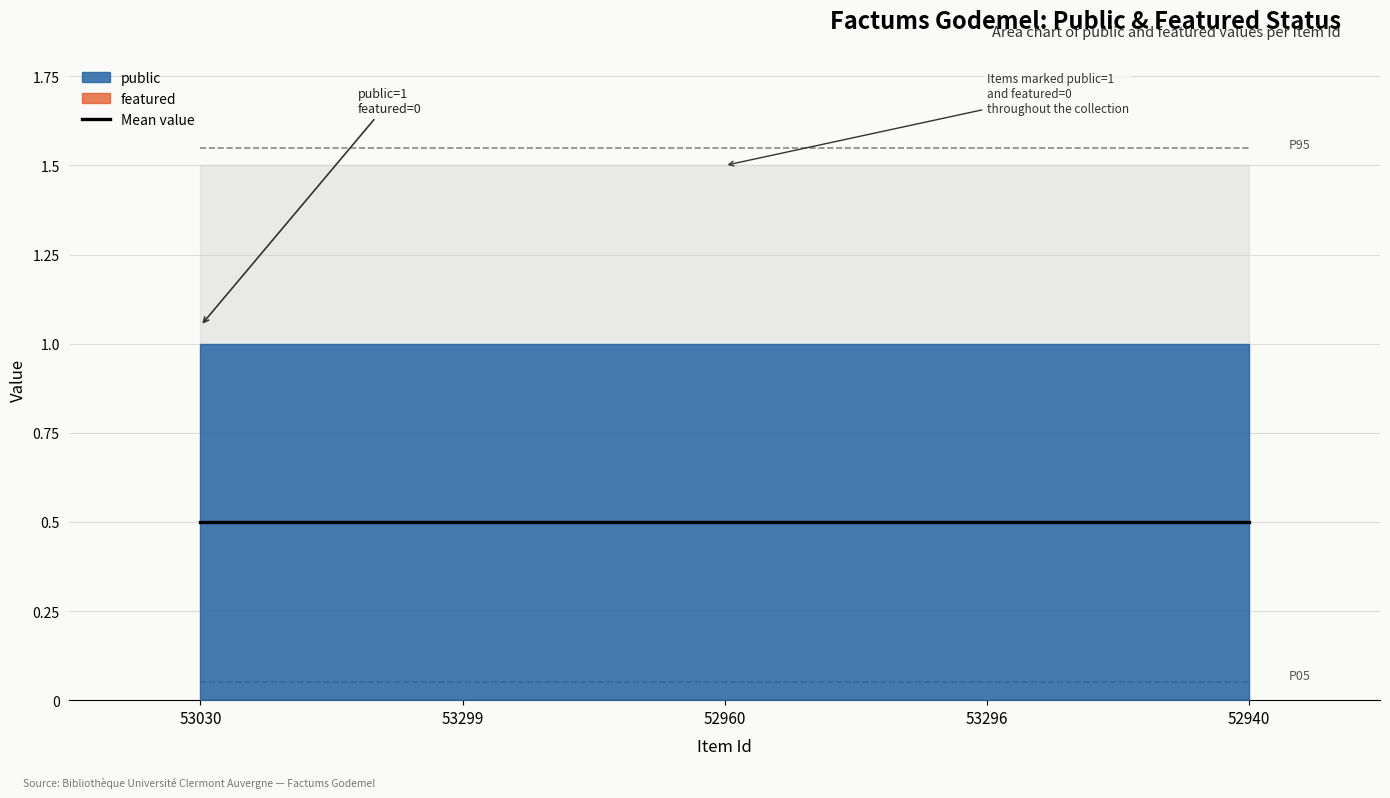

Which category has the lowest value across all series?

53030